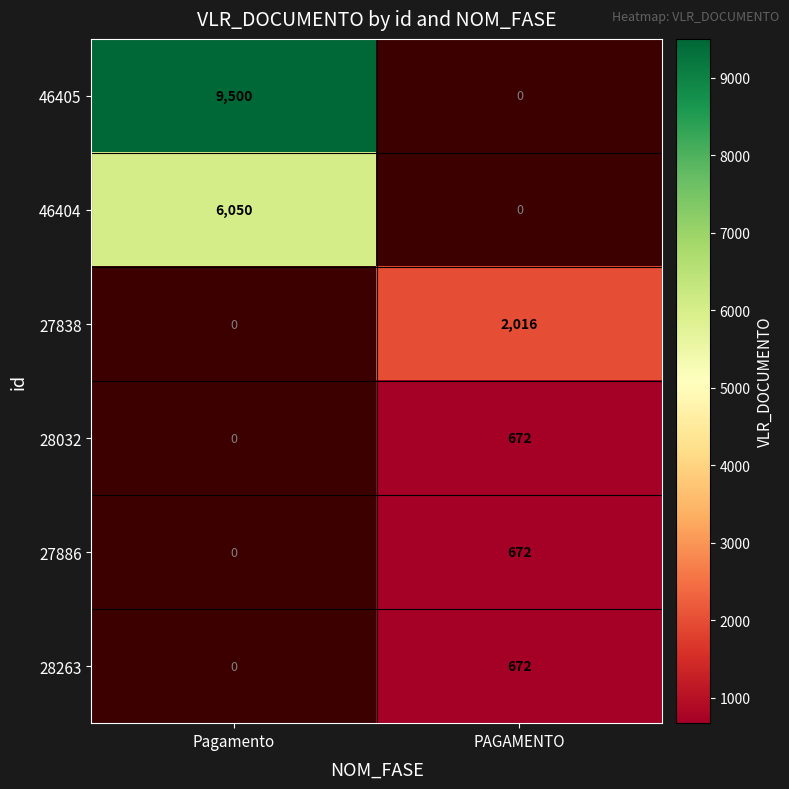

What is the minimum value shown in the chart?

672.0